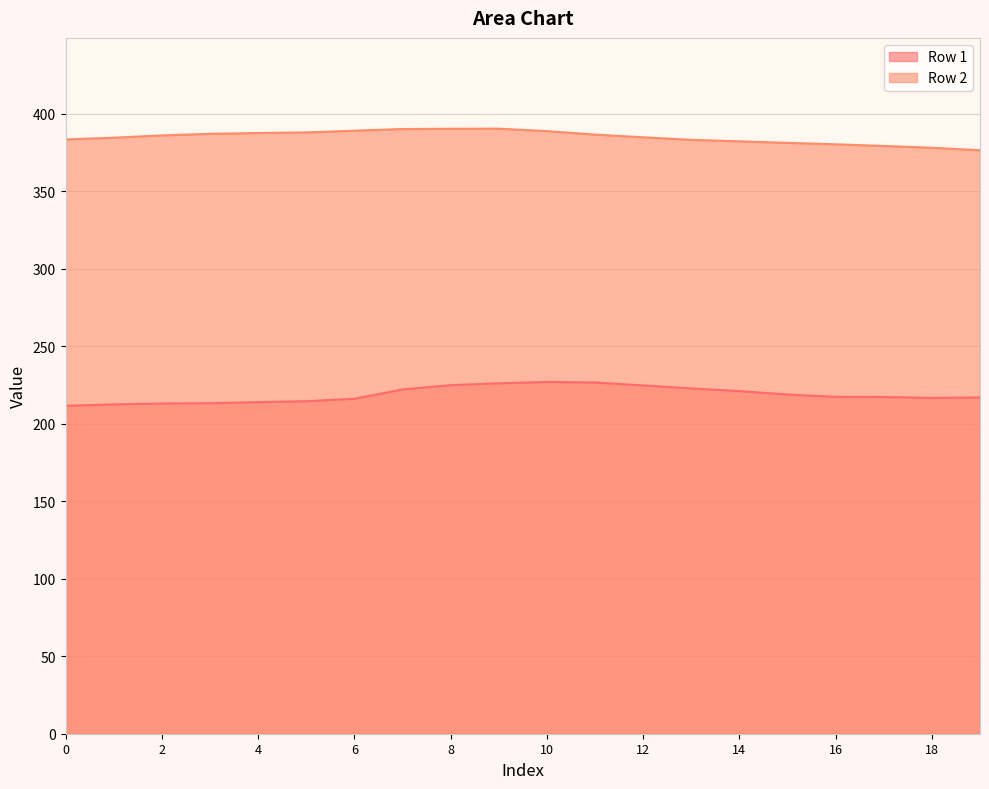

The value of Row 1 at 18 is 94.1. True or false?

False